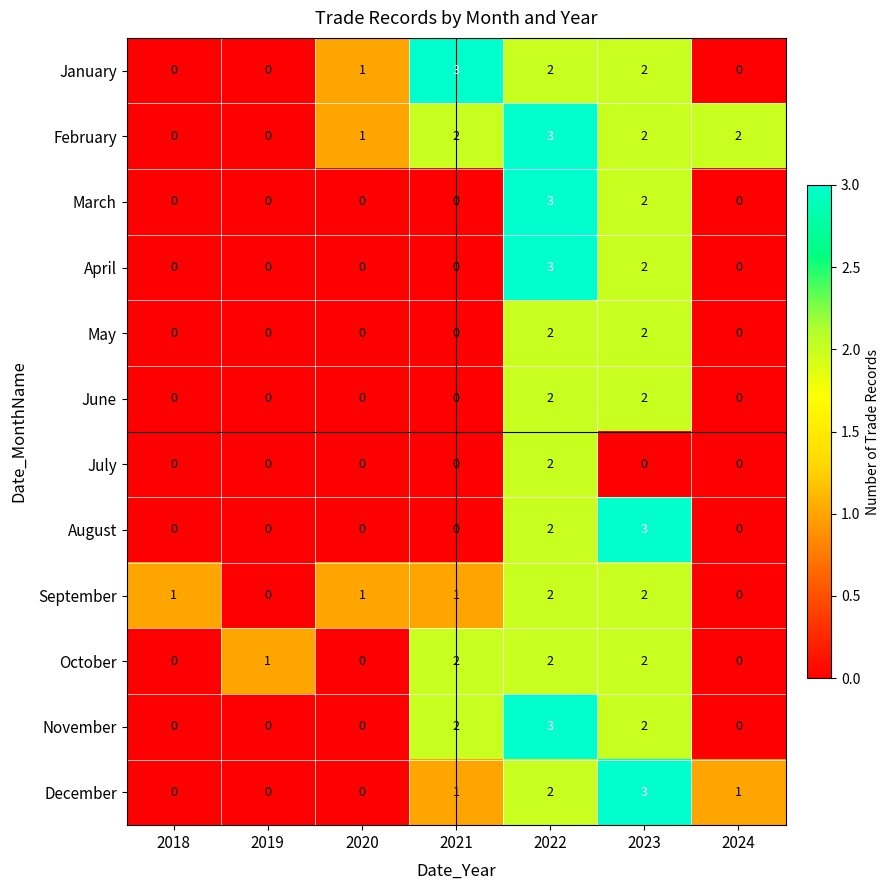

What is the difference between the maximum and minimum values in the March series?

3